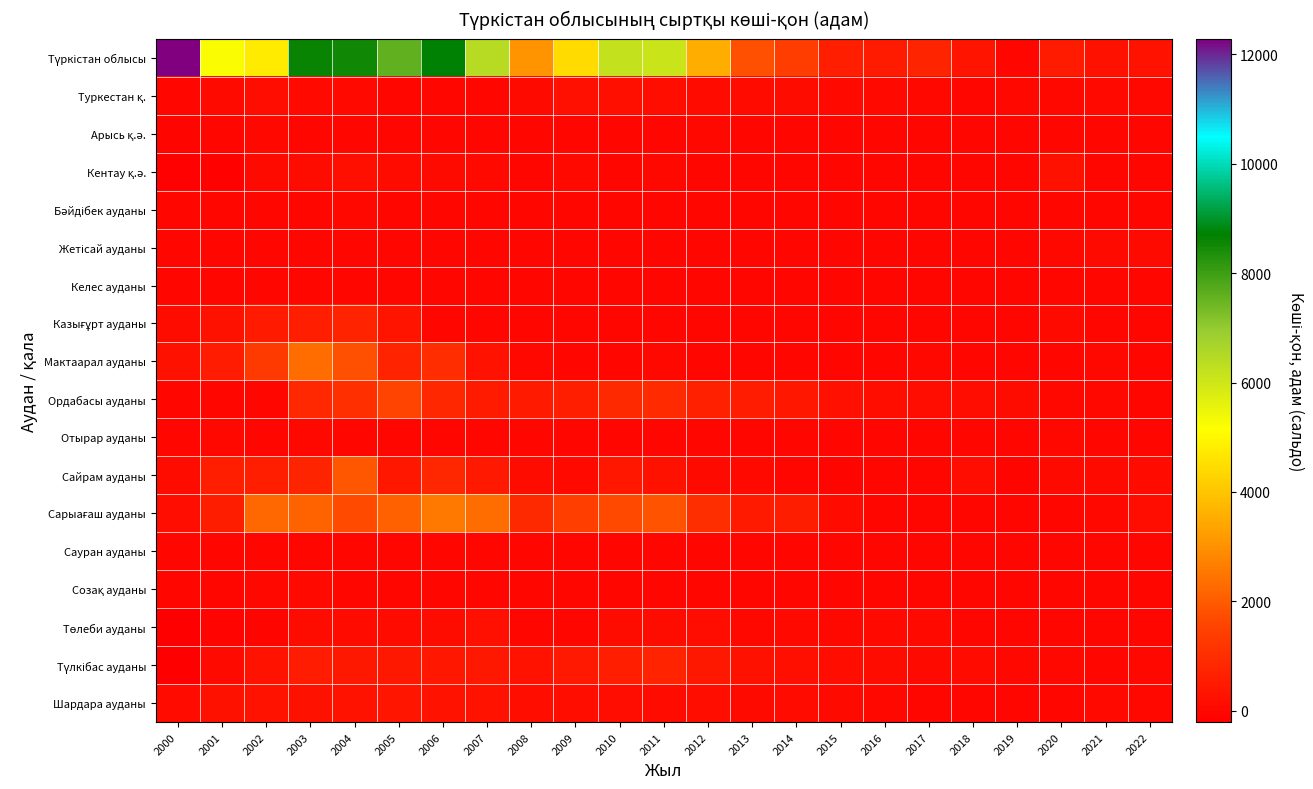

At which category is the sum across all series the highest?

2004